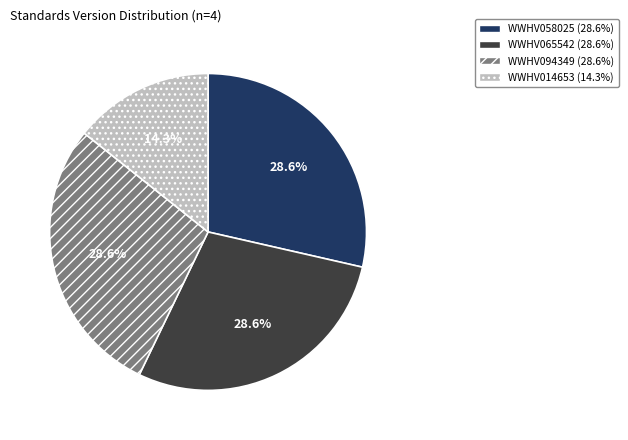

Is it true that WWHV058025 is 29% of the pie?

True